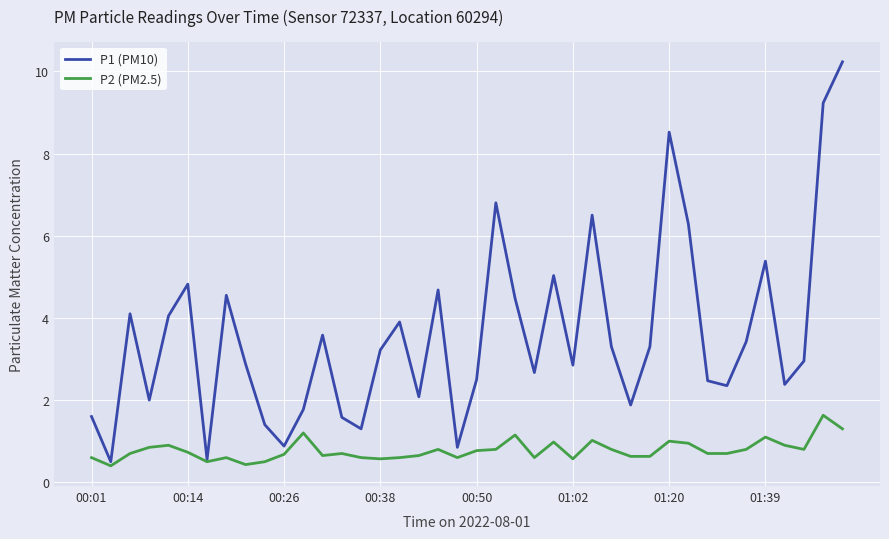

Which series has the widest spread of values?

P1 (PM10)